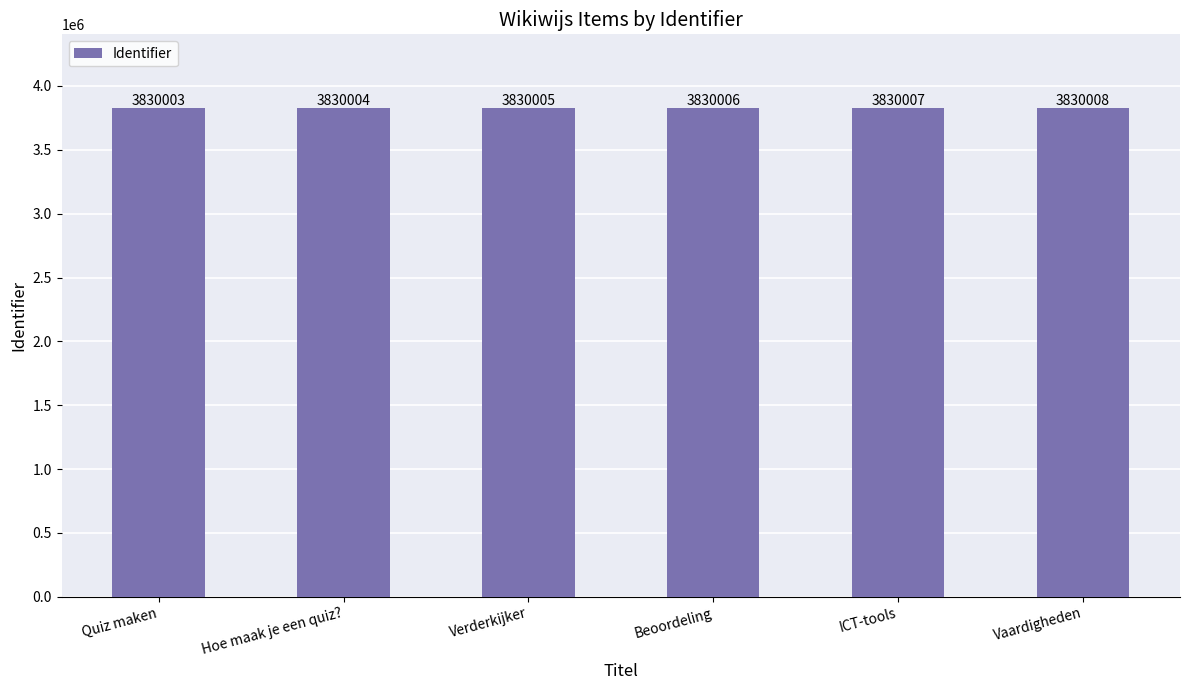

The chart shows a value of 3830006 at Beoordeling. True or false?

True